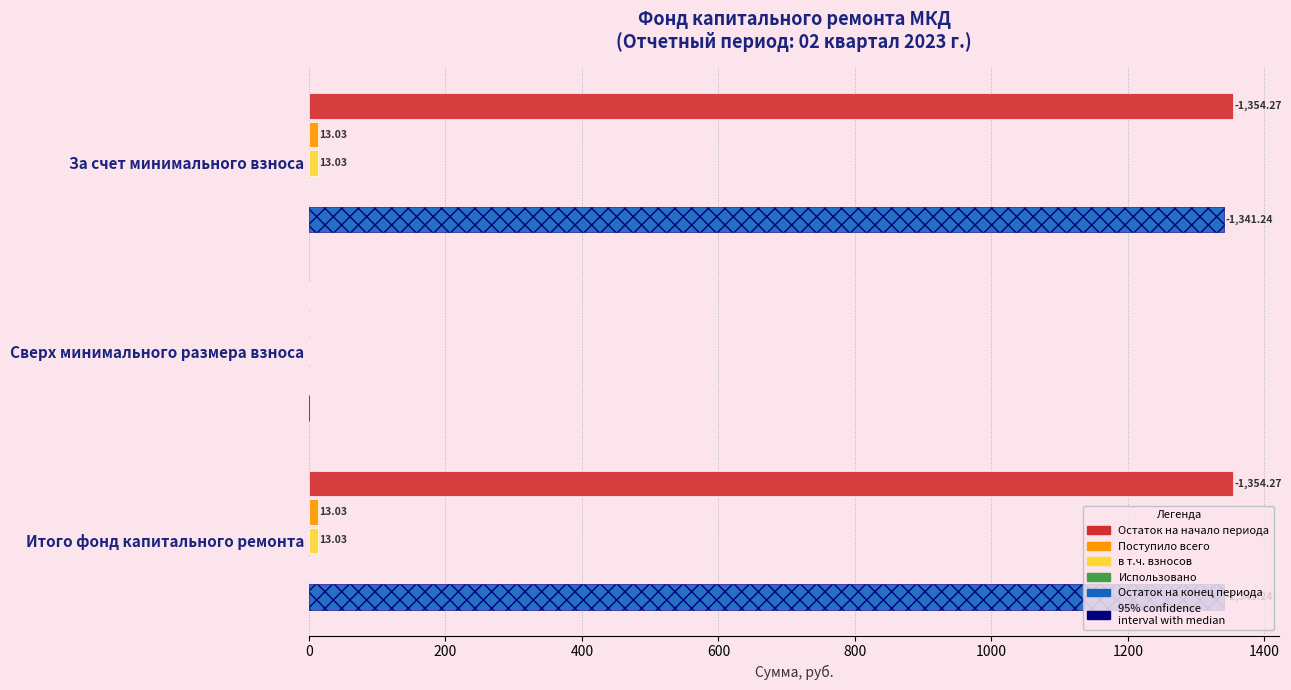

How many series are shown in this chart?

5